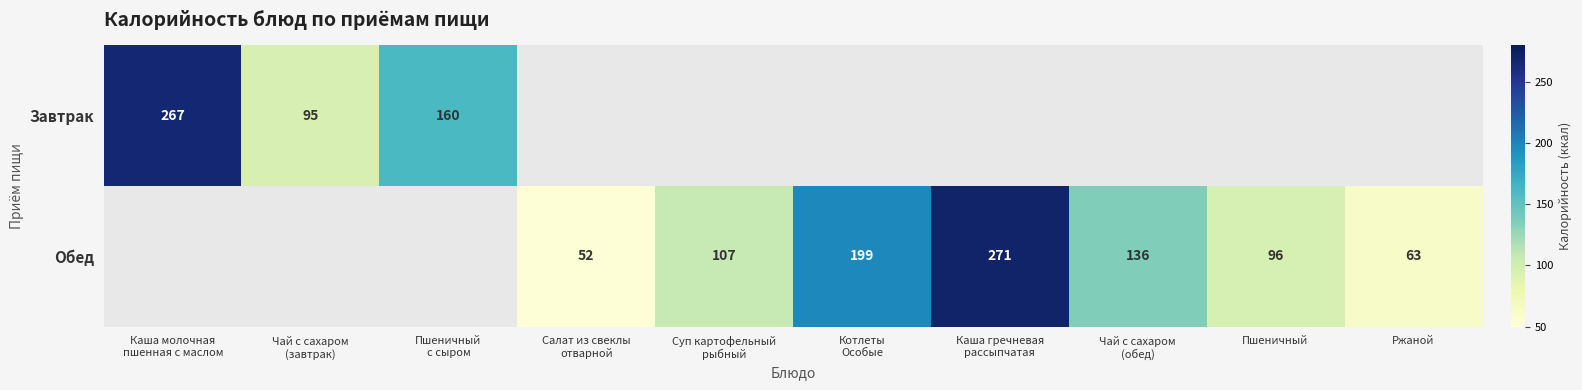

What is the maximum value shown in the chart?

271